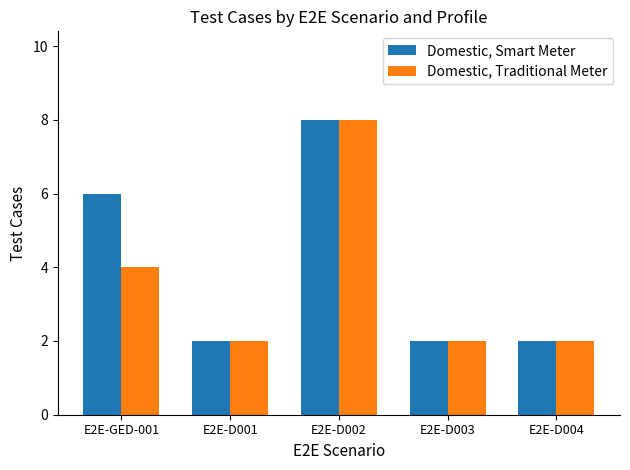

What is the sum of the Domestic, Smart Meter values at E2E-D003 and E2E-D002?

10